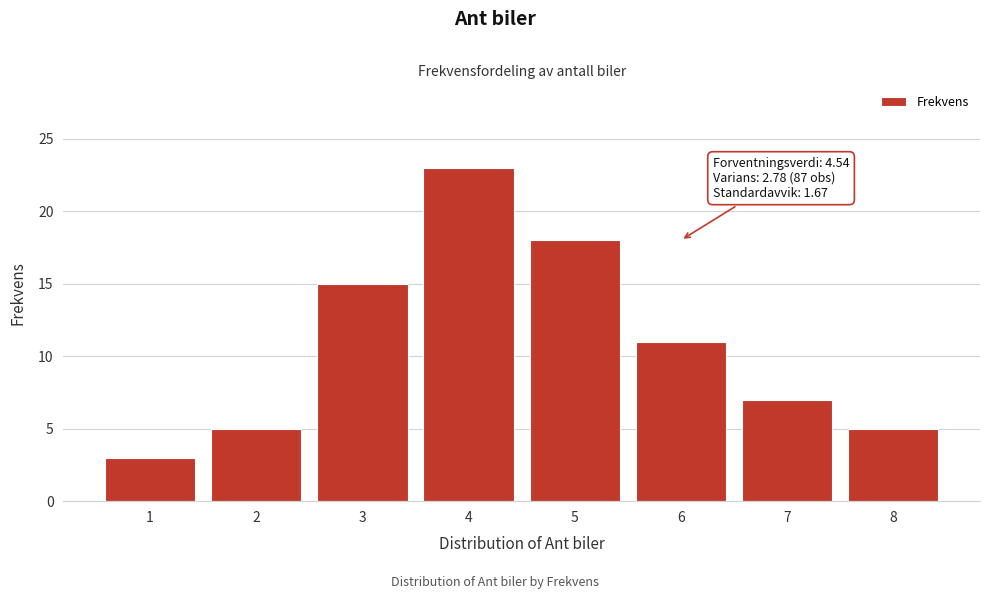

Reading left to right, extract all data points from this chart.

1=3	2=5	3=15	4=23	5=18	6=11	7=7	8=5